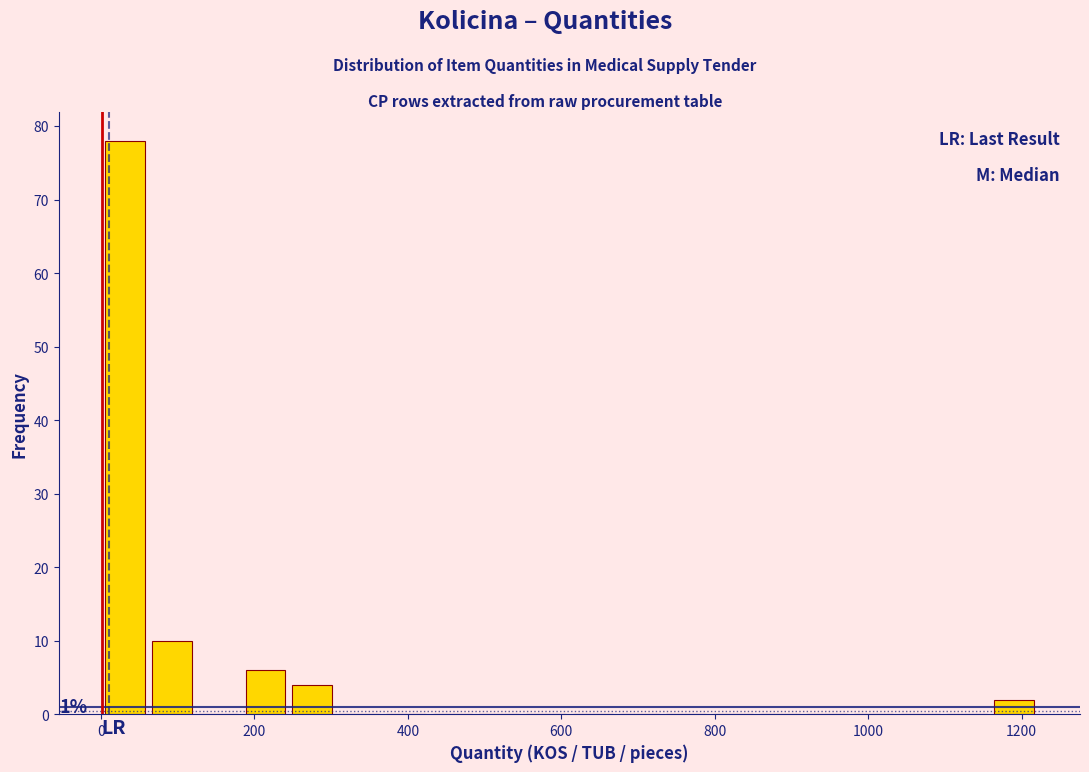

Around what value on the x-axis is the tallest bar? Give the approximate position of its centre, as read against the axis.

40